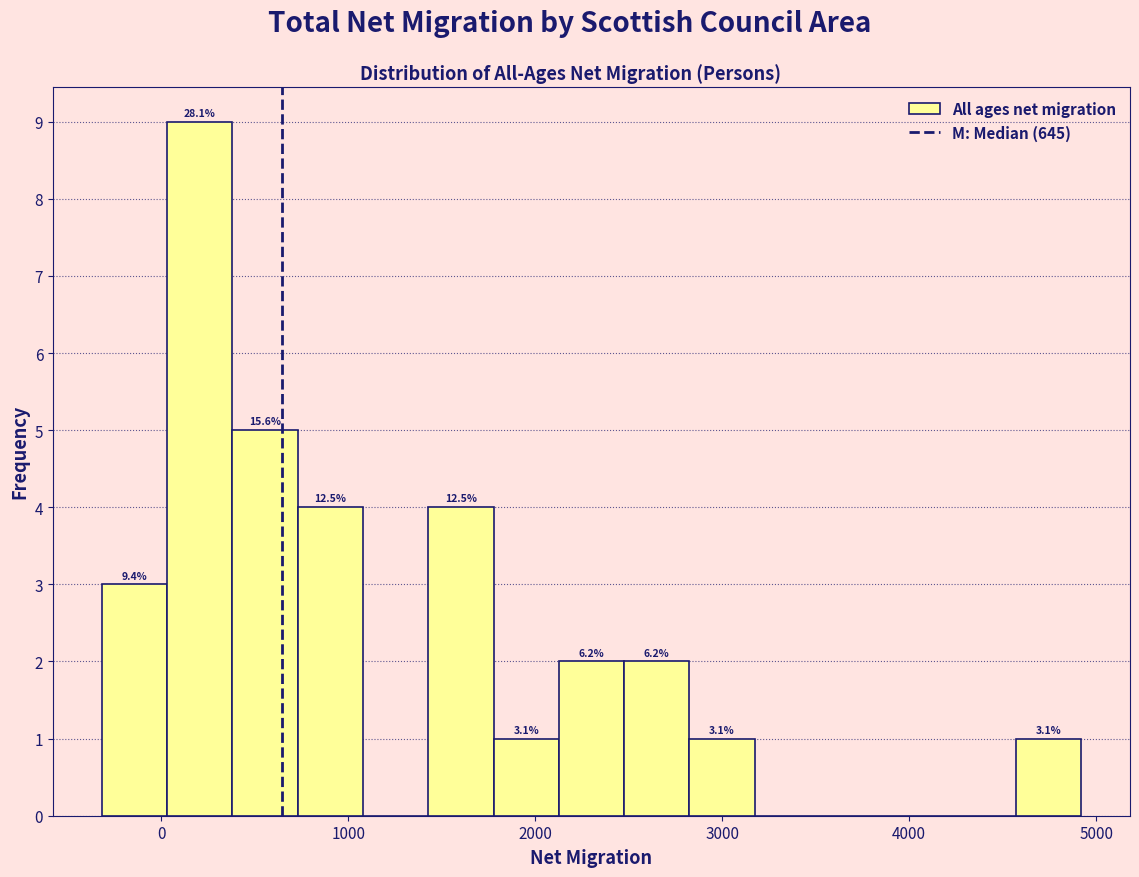

Read against the x-axis, roughly where is the centre of the tallest bar?

200